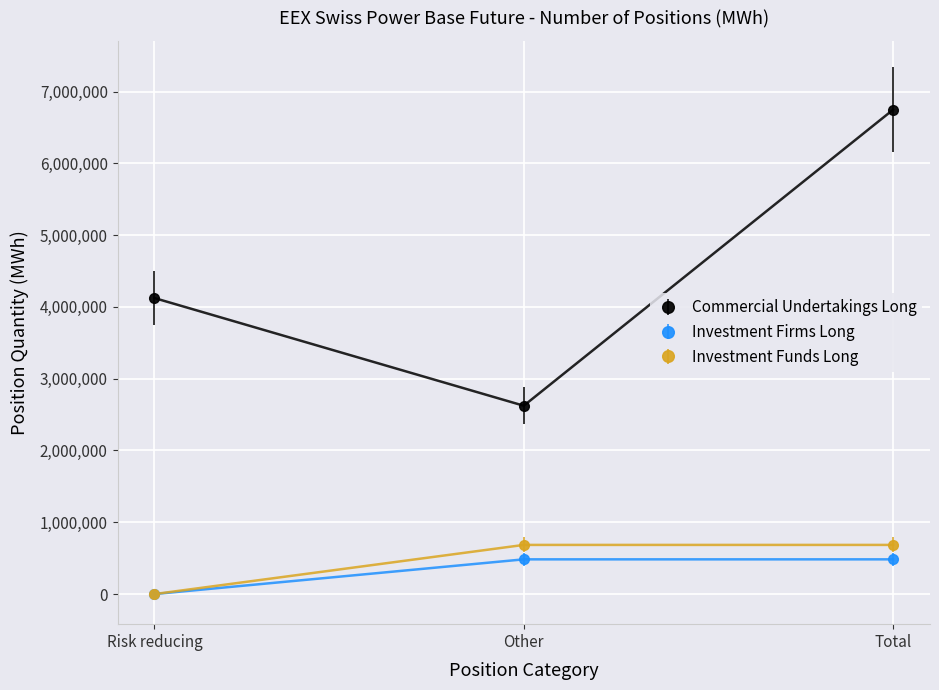

What is the sum of the Commercial Undertakings Long values at Risk reducing and Total?

10870142.1